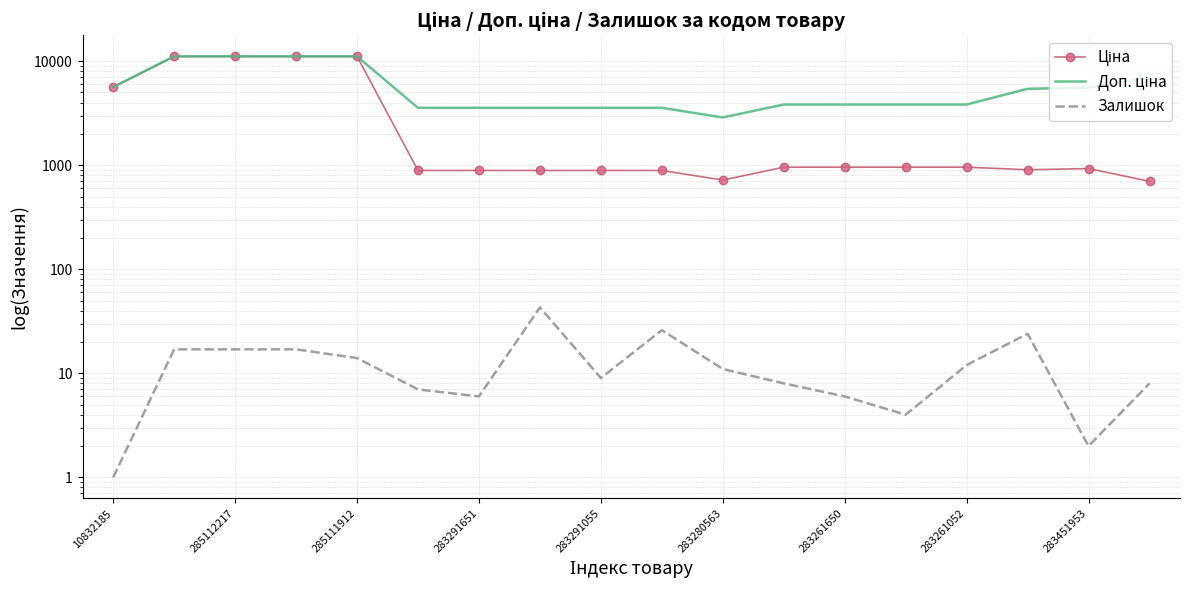

Is it true that Доп. ціна equals 11113.6 at 285112217?

True